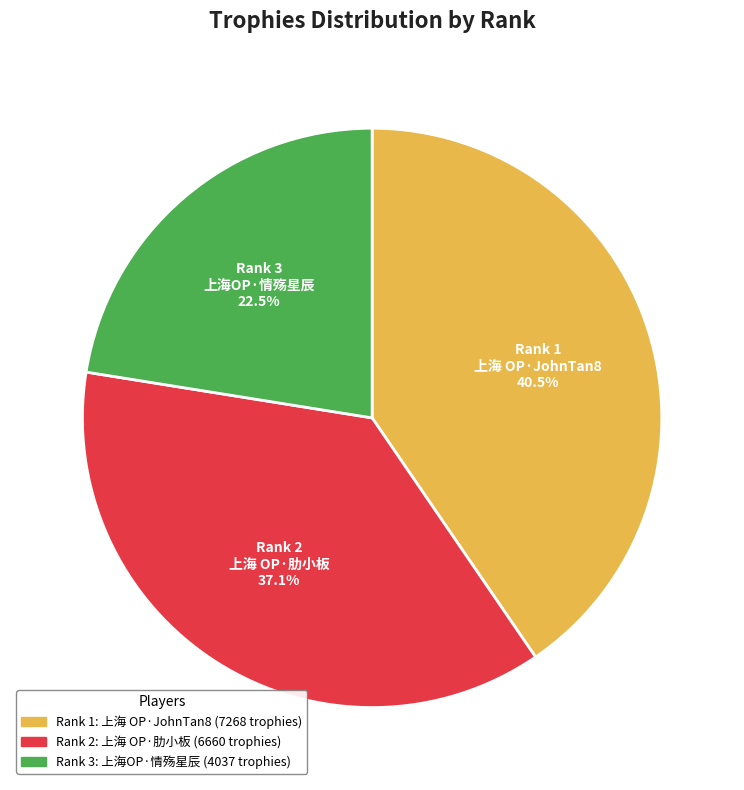

Does any single category account for the majority?

No